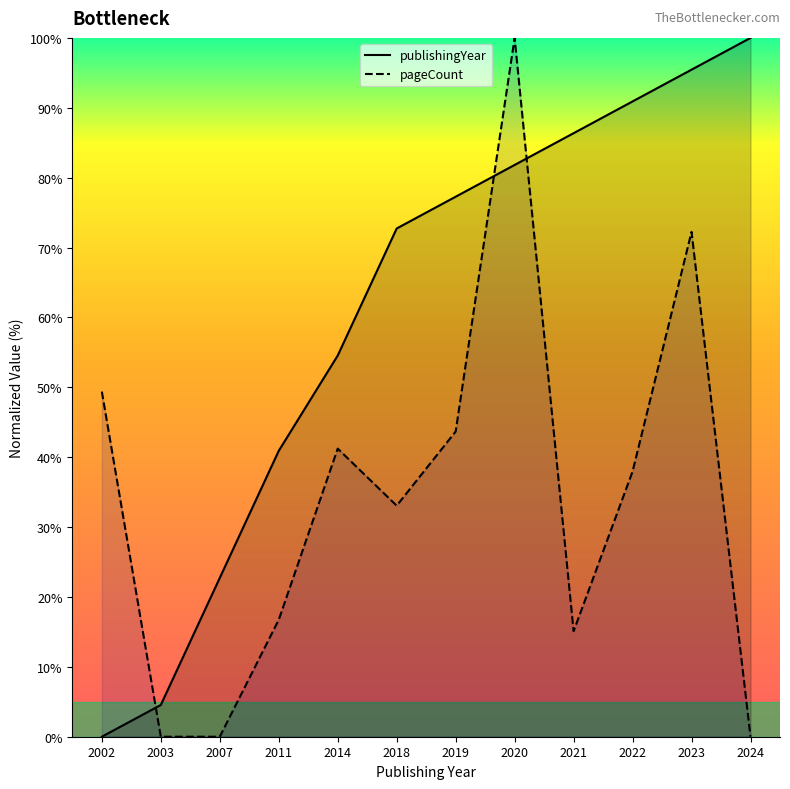

What is the value of the publishingYear point at the 6th from the left?

72.7